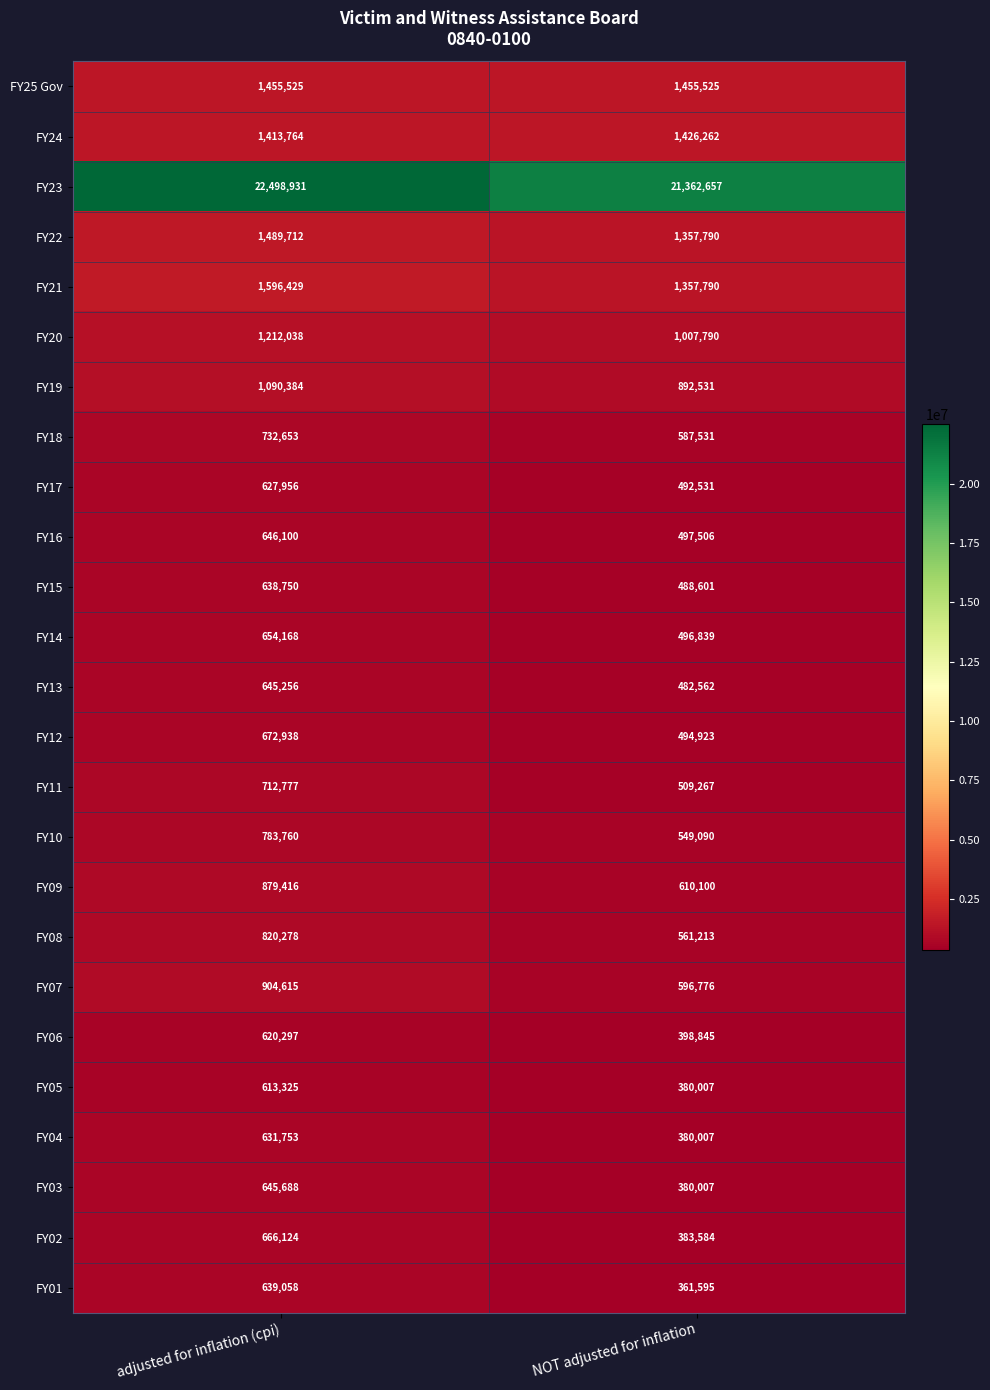

At how many categories does at least one series exceed 14899629?

2